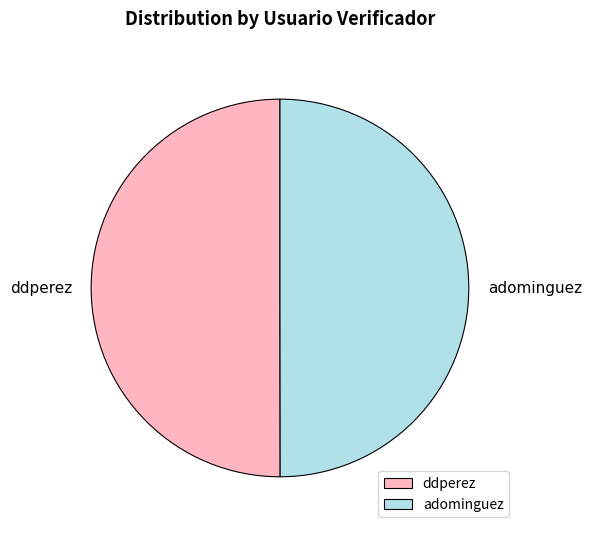

True or false: ddperez accounts for 50% of the total.

True